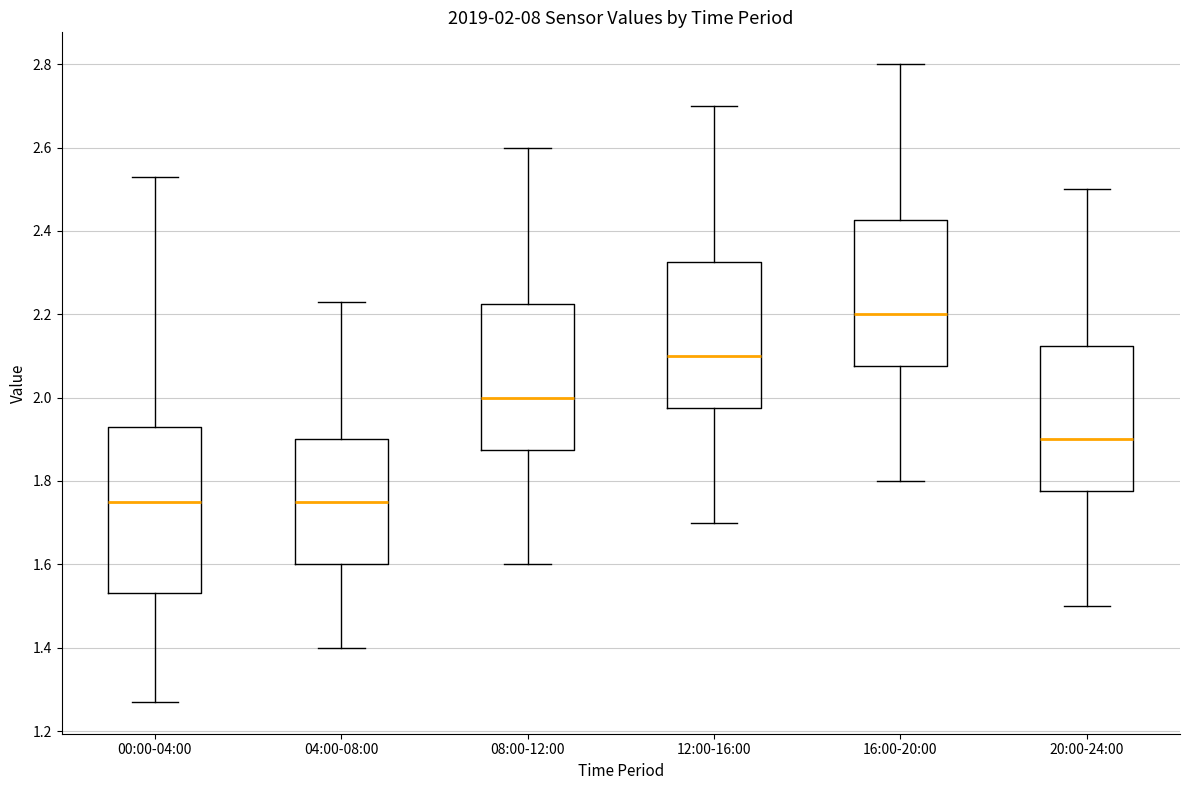

Comparing the boxes themselves (not the whiskers), which one is the tallest?

00:00-04:00